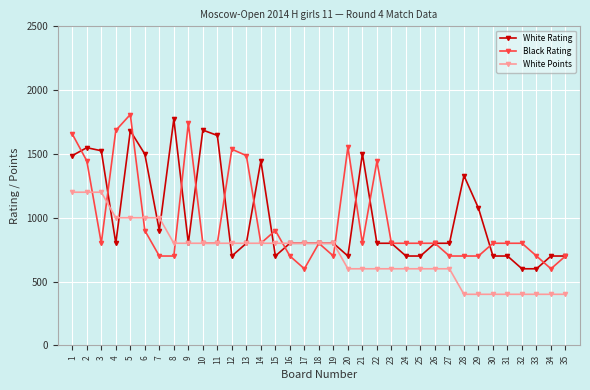

Is it true that Black Rating equals 600 at 17?

True